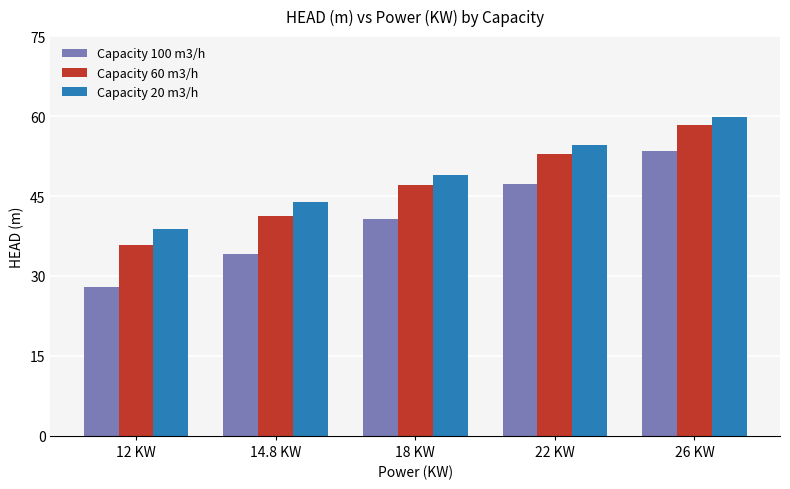

Is the value of Capacity 100 m3/h at 22 KW greater than the value of Capacity 20 m3/h at 18 KW?

No